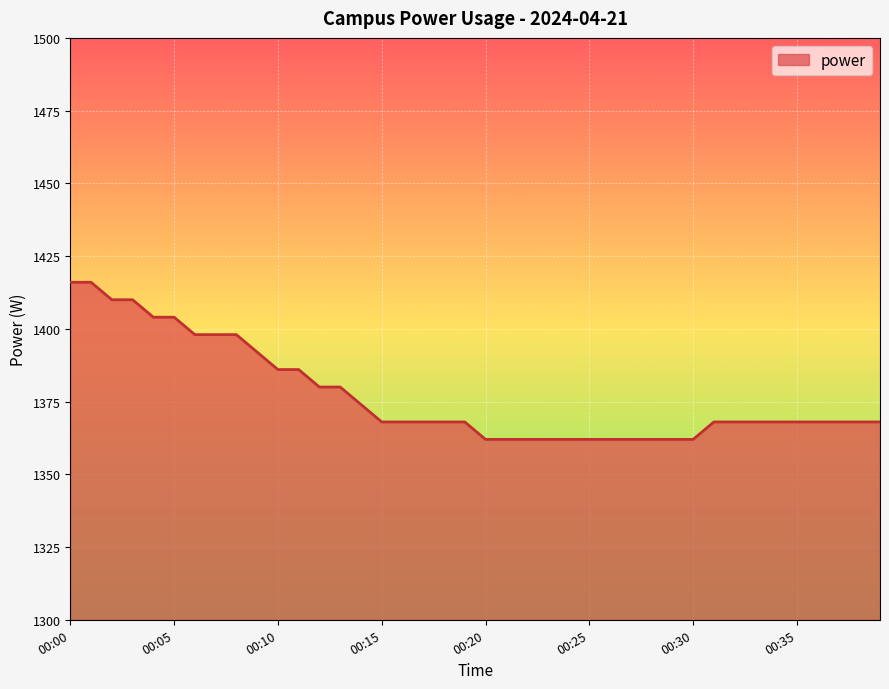

What is the difference between the maximum and second lowest values?

54